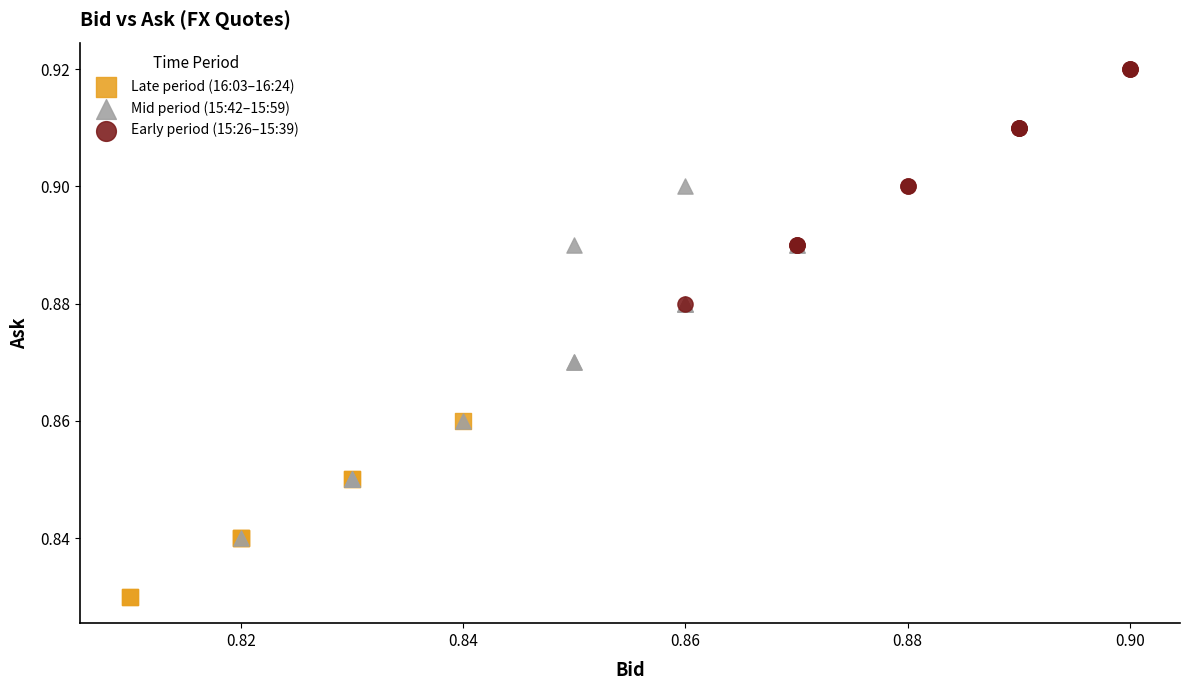

Which series has the widest spread of Y values?

Mid period (15:42–15:59)